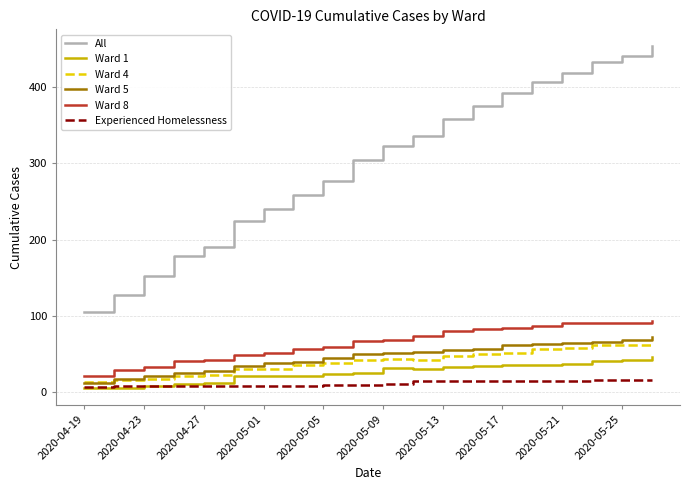

Which series has the largest range (max minus min)?

All